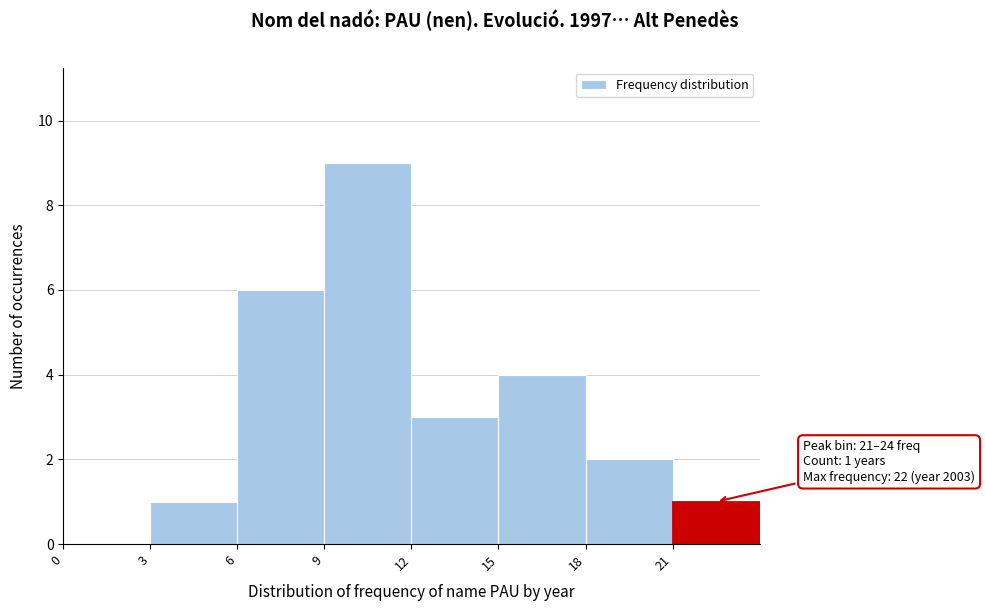

Over which range of the x-axis is the bar tallest?

9 to 12